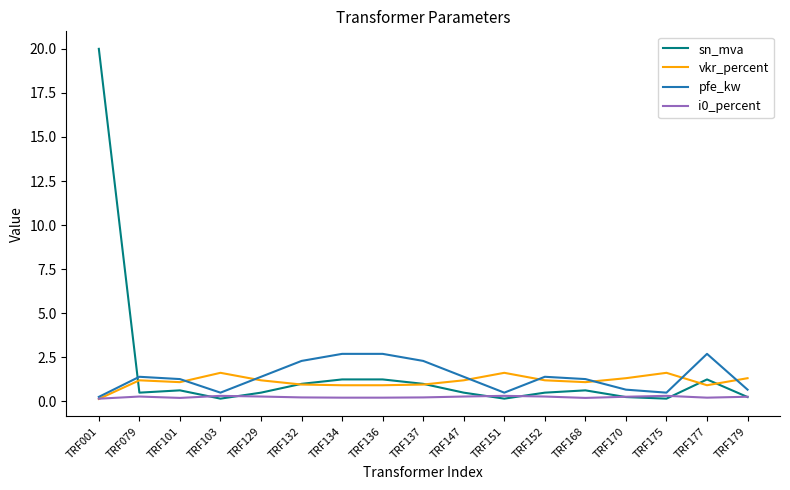

Is the value of vkr_percent at TRF136 greater than the value of i0_percent at TRF175?

Yes